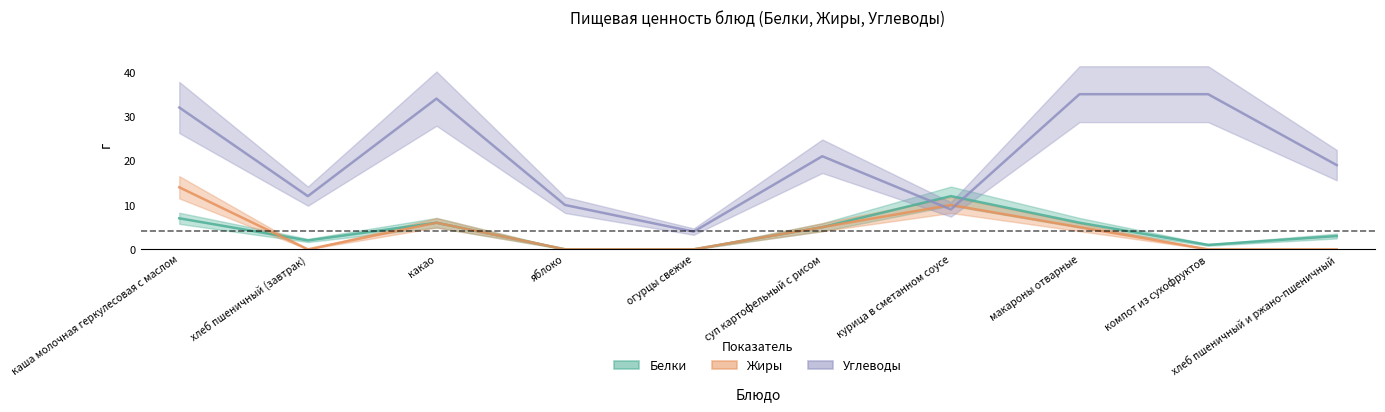

True or false: Жиры has a value of 3 at каша молочная геркулесовая с маслом.

False